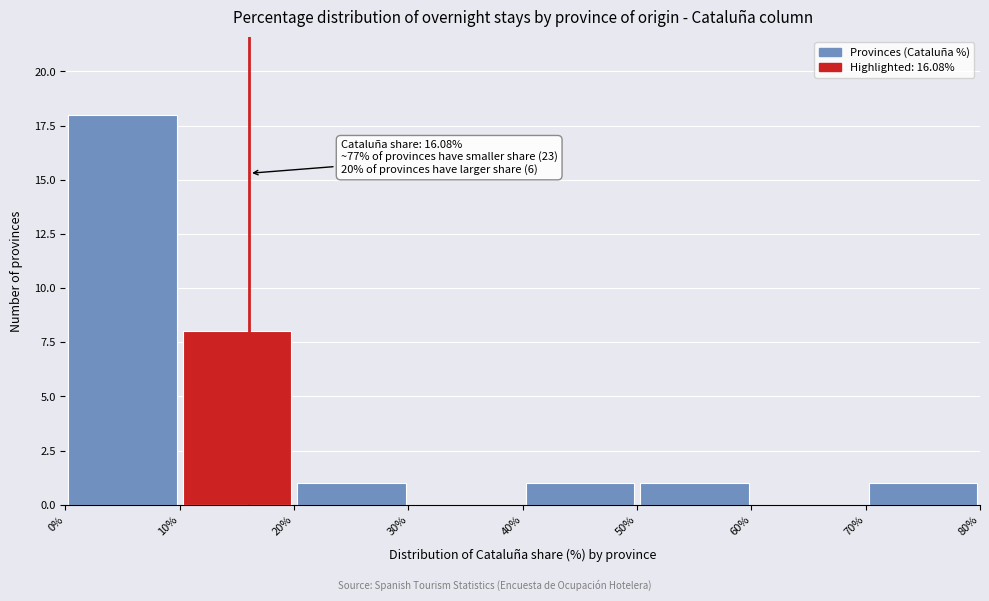

Over which range of the x-axis is the bar tallest?

0% to 10%